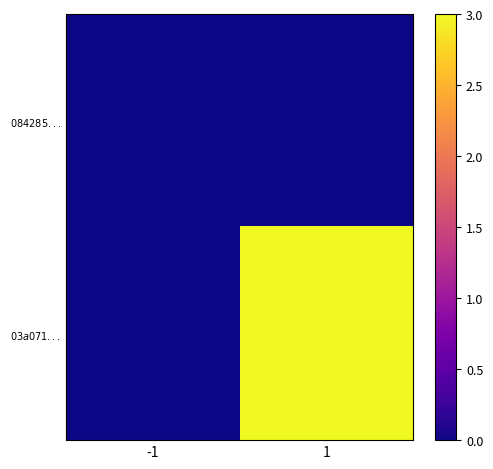

How many categories are shown in the chart?

2